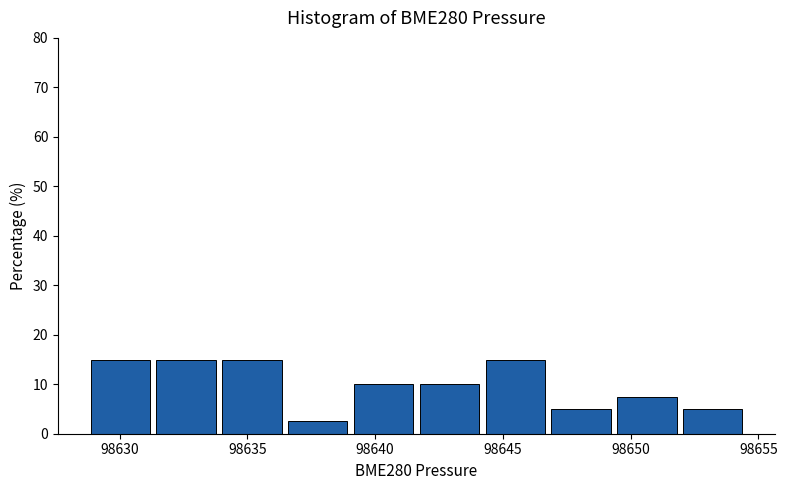

How tall is the bar that spans 98649.5 to 98652.0 on the x-axis? Neither the bar edges nor the heights are printed on the chart, so give them approximately, as read against the axes.

8